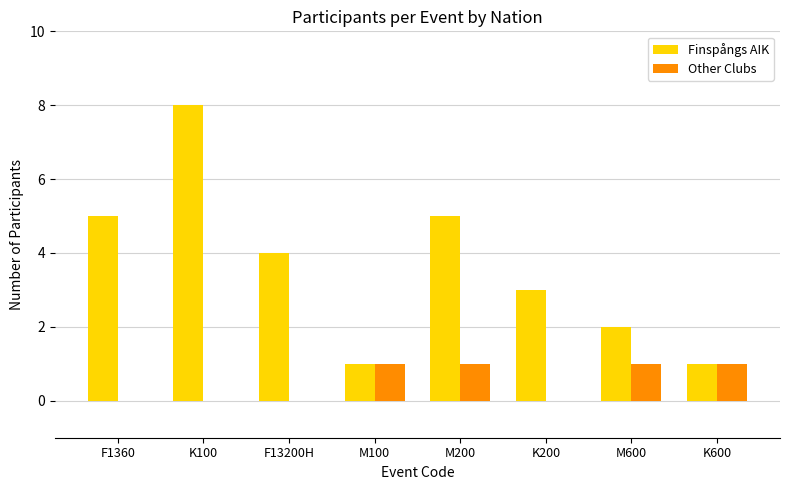

How many groups of bars are there?

8